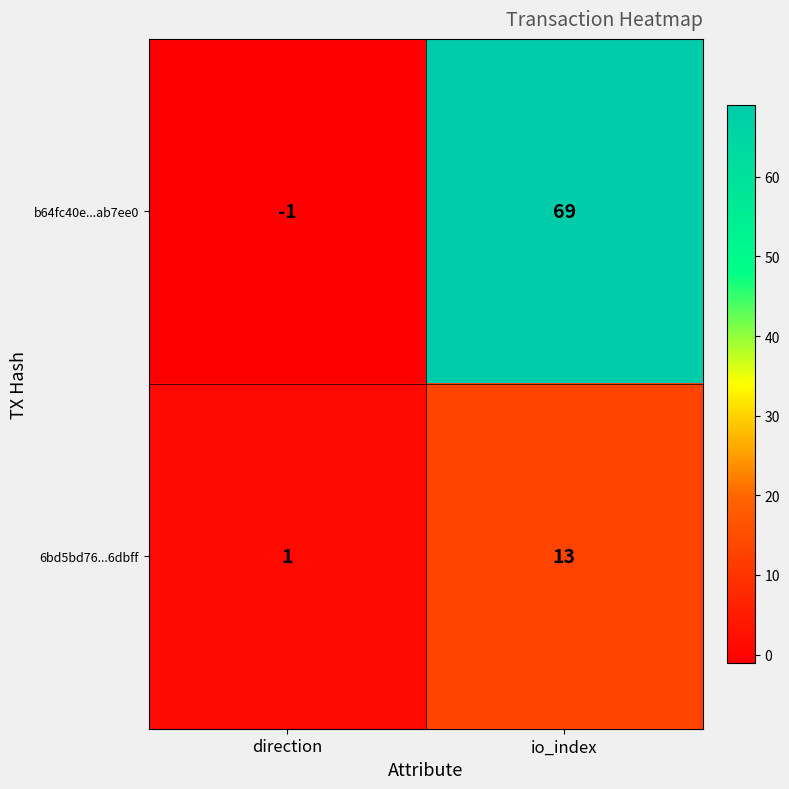

What is the average value of the 6bd5bd76...6dbff series?

7